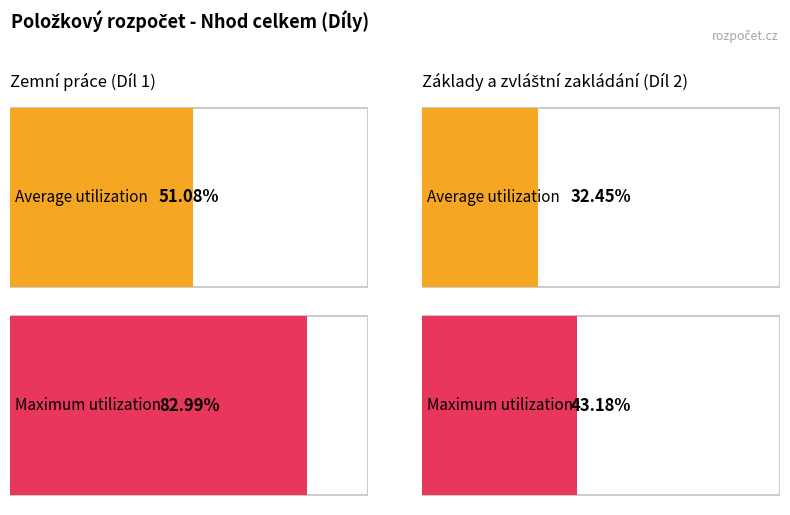

Which series has the widest spread of values?

Maximum utilization